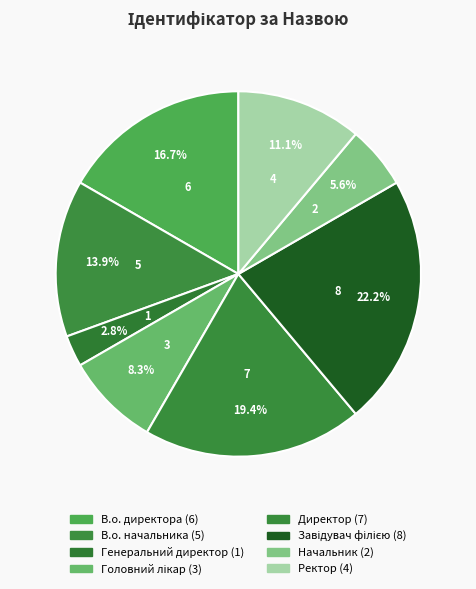

What percentage is the Начальник slice, to the nearest percent?

6%